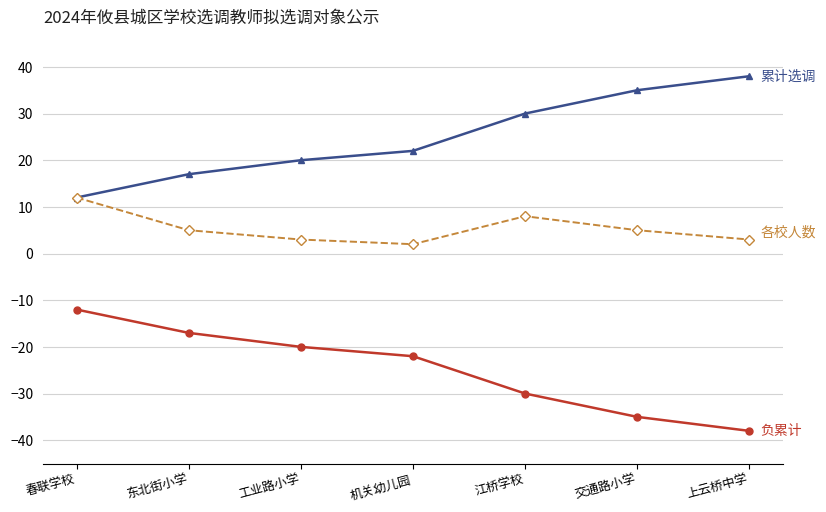

What position from the right is 交通路小学?

2